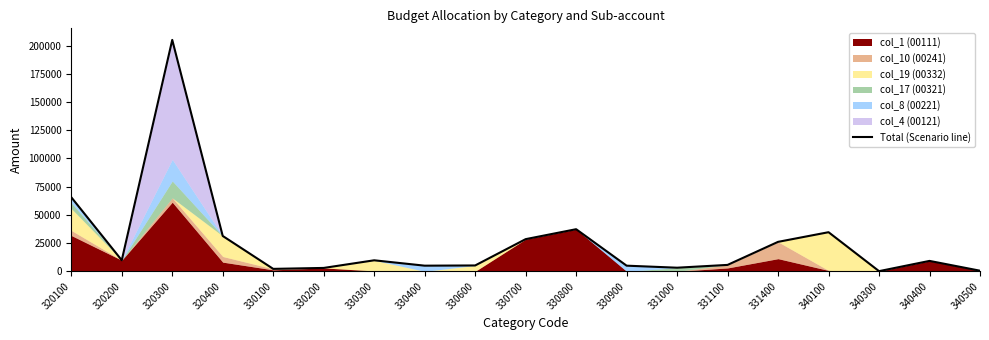

How many lines are shown in the chart?

1